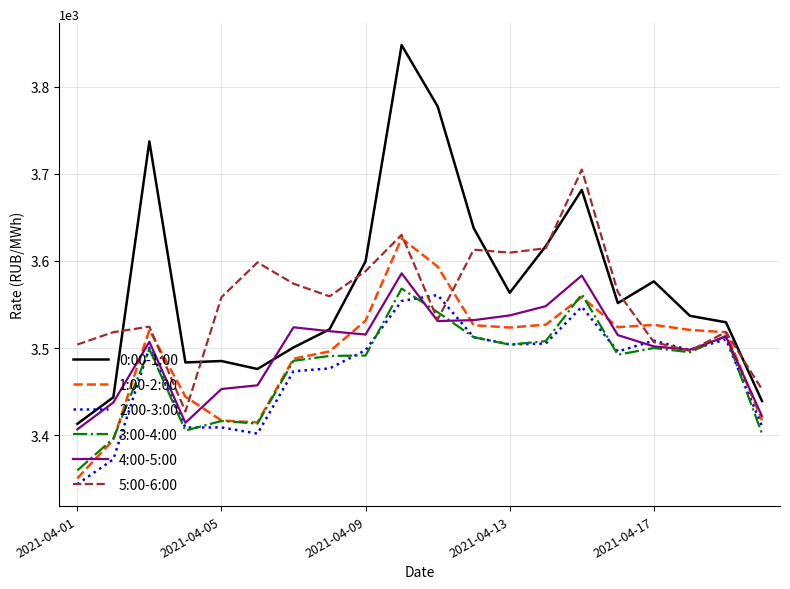

Which series has the widest spread of values?

0:00-1:00